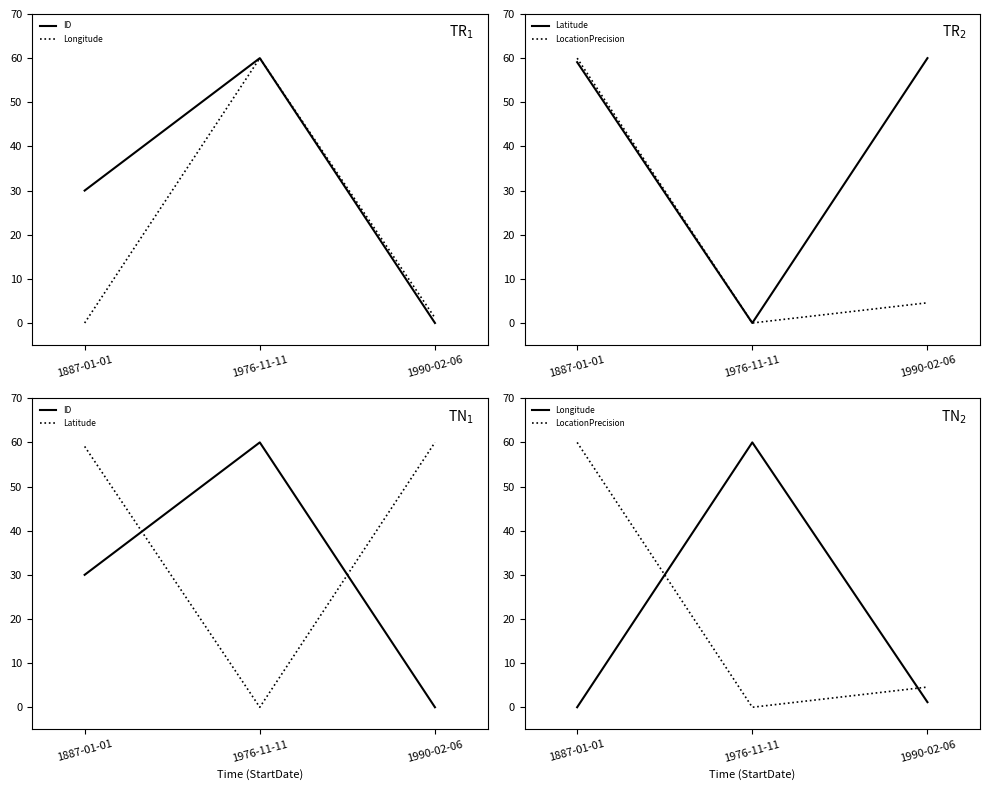

What is the sum of the ID values at 1990-02-06 and 1887-01-01?

30.0